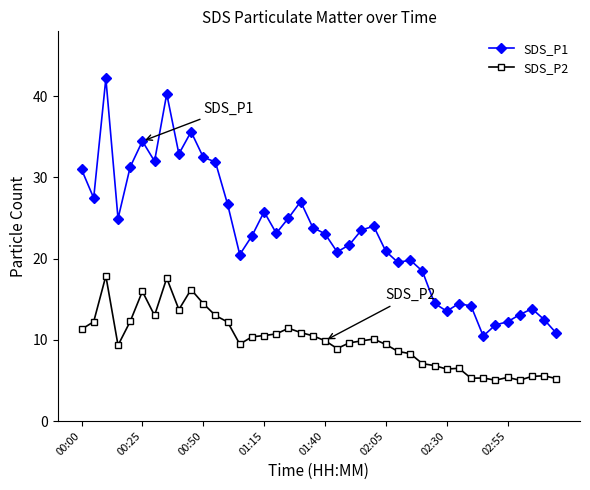

Which series has the largest total across all categories?

SDS_P1